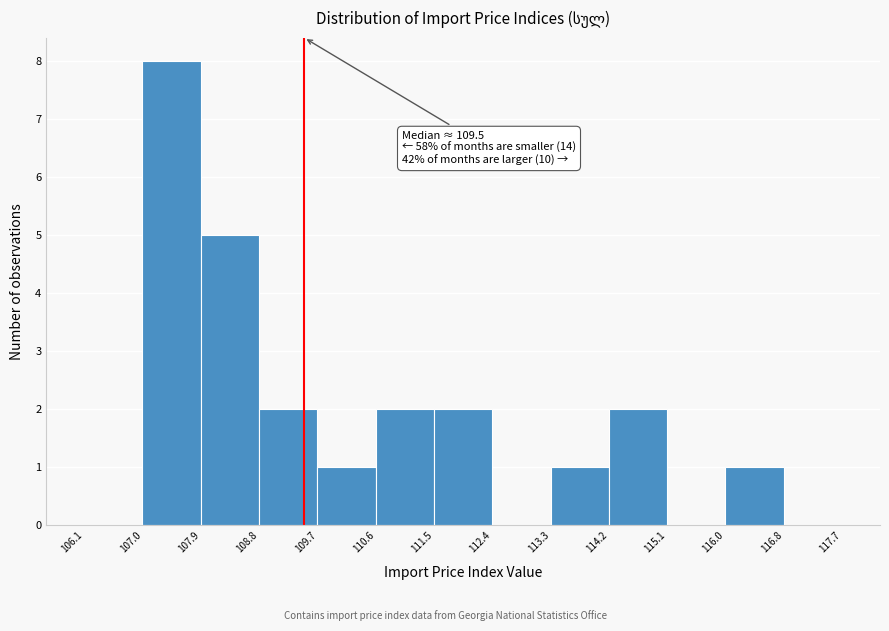

Over which range of the x-axis is the bar tallest?

107.0 to 107.9